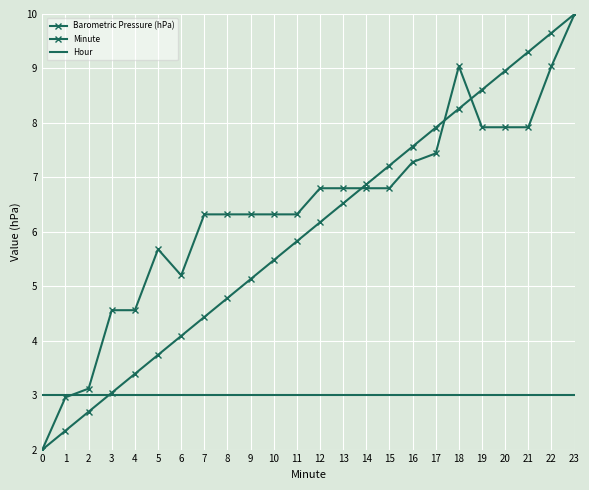

Reading left to right, list all the values displayed in this chart.

Barometric Pressure (hPa): 2.0	3.0	3.1	4.6	4.6	5.7	5.2	6.3	6.3	6.3	6.3	6.3	6.8	6.8	6.8	6.8	7.3	7.4	9.0	7.9	7.9	7.9	9.0	10.0
Minute: 2.0	2.3	2.7	3.0	3.4	3.7	4.1	4.4	4.8	5.1	5.5	5.8	6.2	6.5	6.9	7.2	7.6	7.9	8.3	8.6	9.0	9.3	9.7	10.0
Hour: 3.0	3.0	3.0	3.0	3.0	3.0	3.0	3.0	3.0	3.0	3.0	3.0	3.0	3.0	3.0	3.0	3.0	3.0	3.0	3.0	3.0	3.0	3.0	3.0